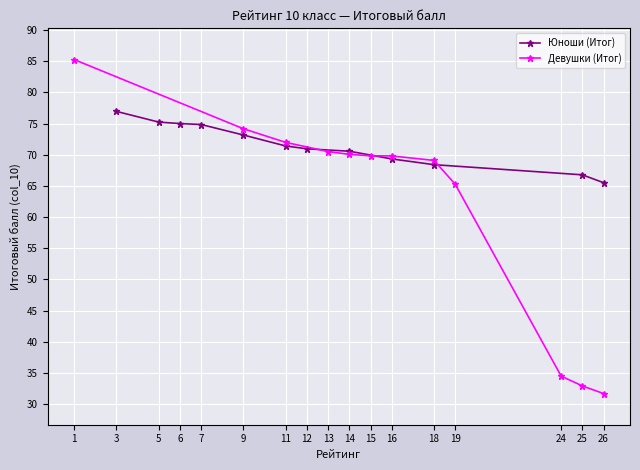

True or false: Юноши (Итог) and Девушки (Итог) cross at least once.

True